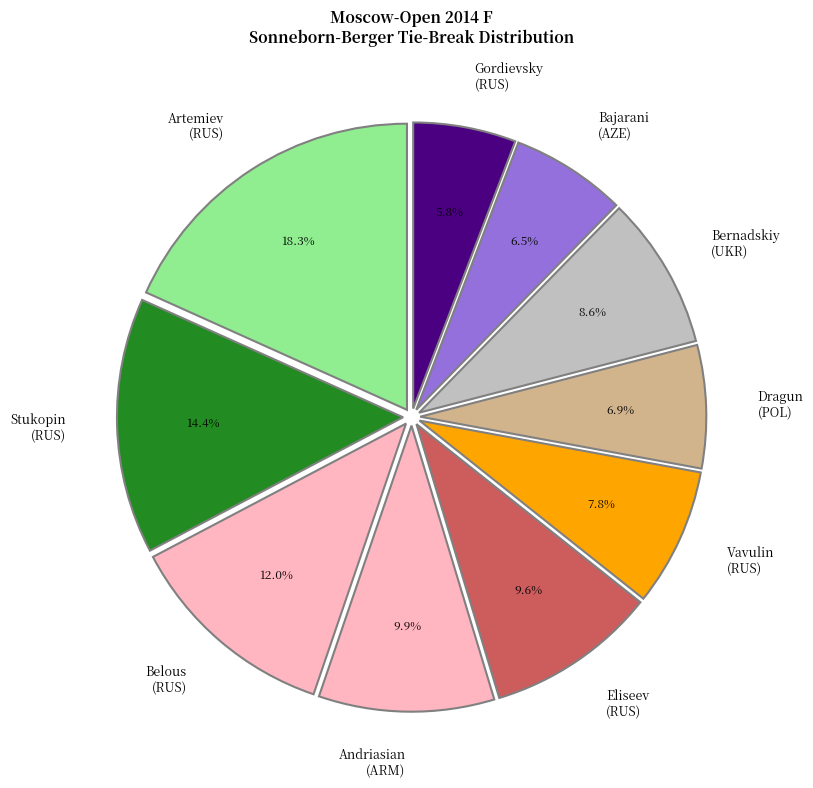

To the nearest percent, what is the average slice percentage?

10%